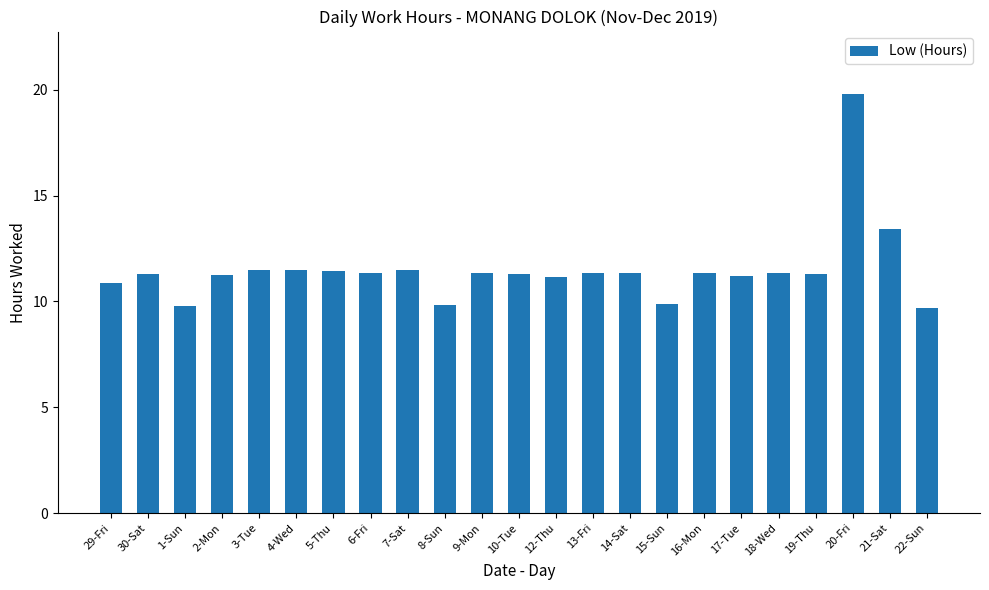

Which has a higher value, 1-Sun or 9-Mon?

9-Mon